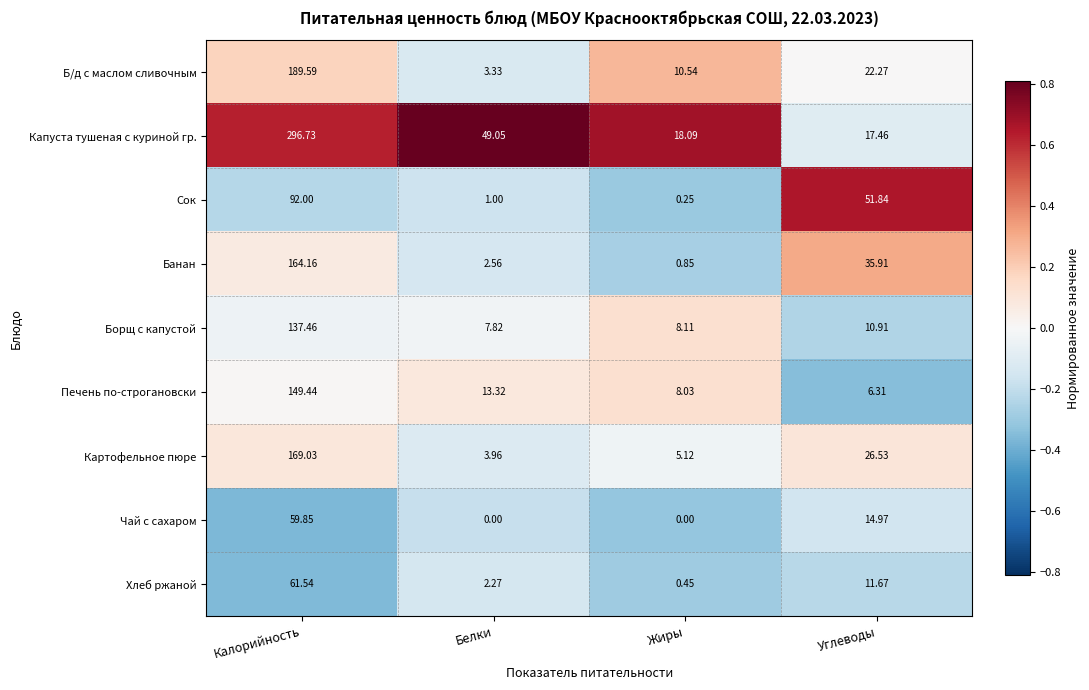

Where is Картофельное пюре nearest to the value 86?

Углеводы